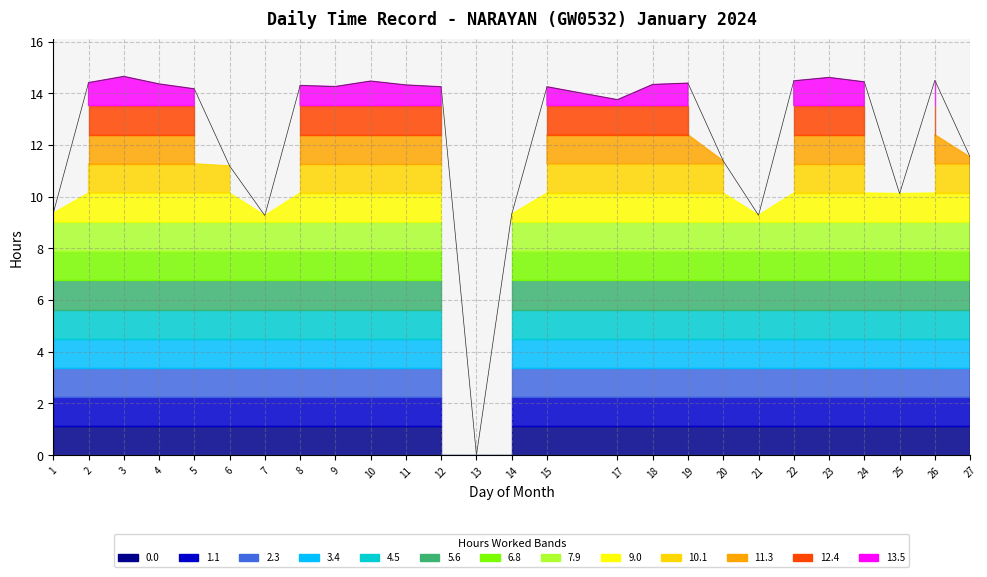

Rank the categories by Low Hours Worked value from lowest to highest.

13, 7, 21, 14, 1, 25, 6, 20, 27, 17, 5, 12, 15, 9, 8, 11, 18, 4, 19, 2, 24, 10, 22, 26, 23, 3